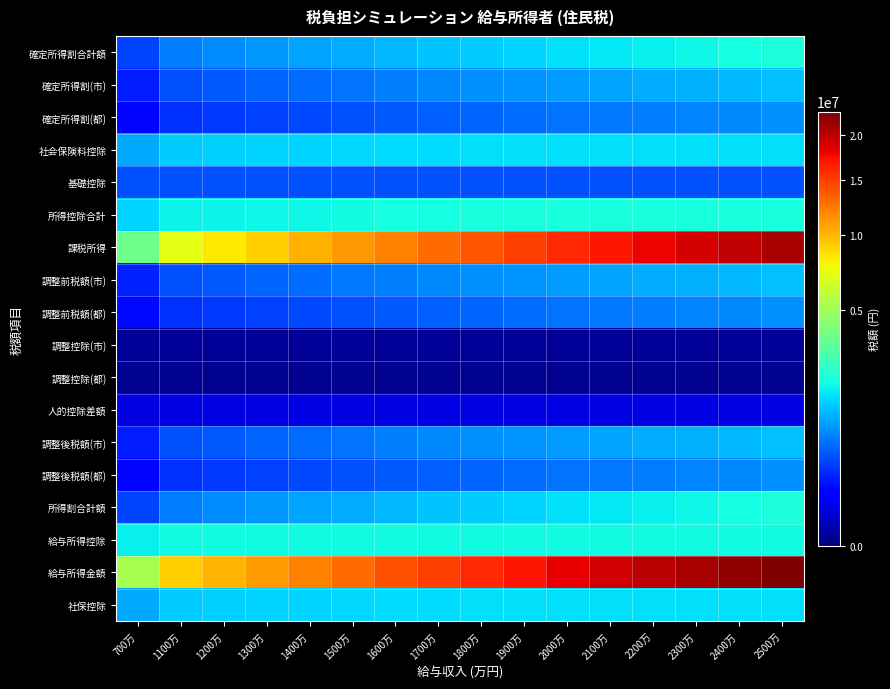

How many data points does each series have?

16